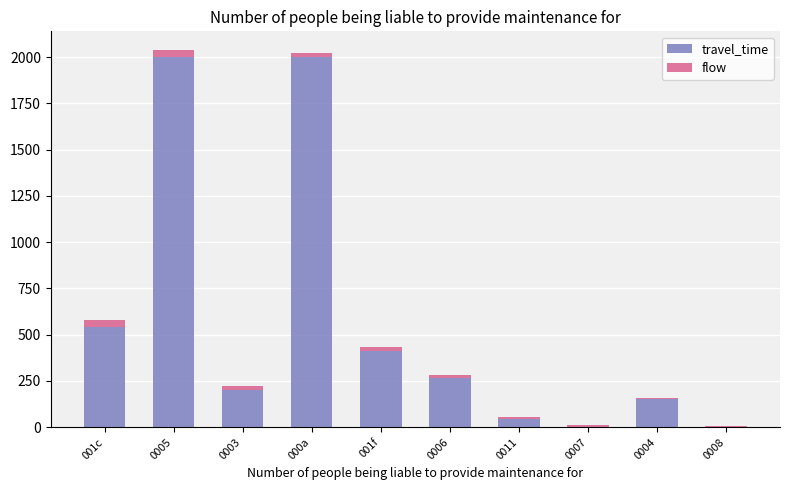

What is the maximum value for travel_time?

2000